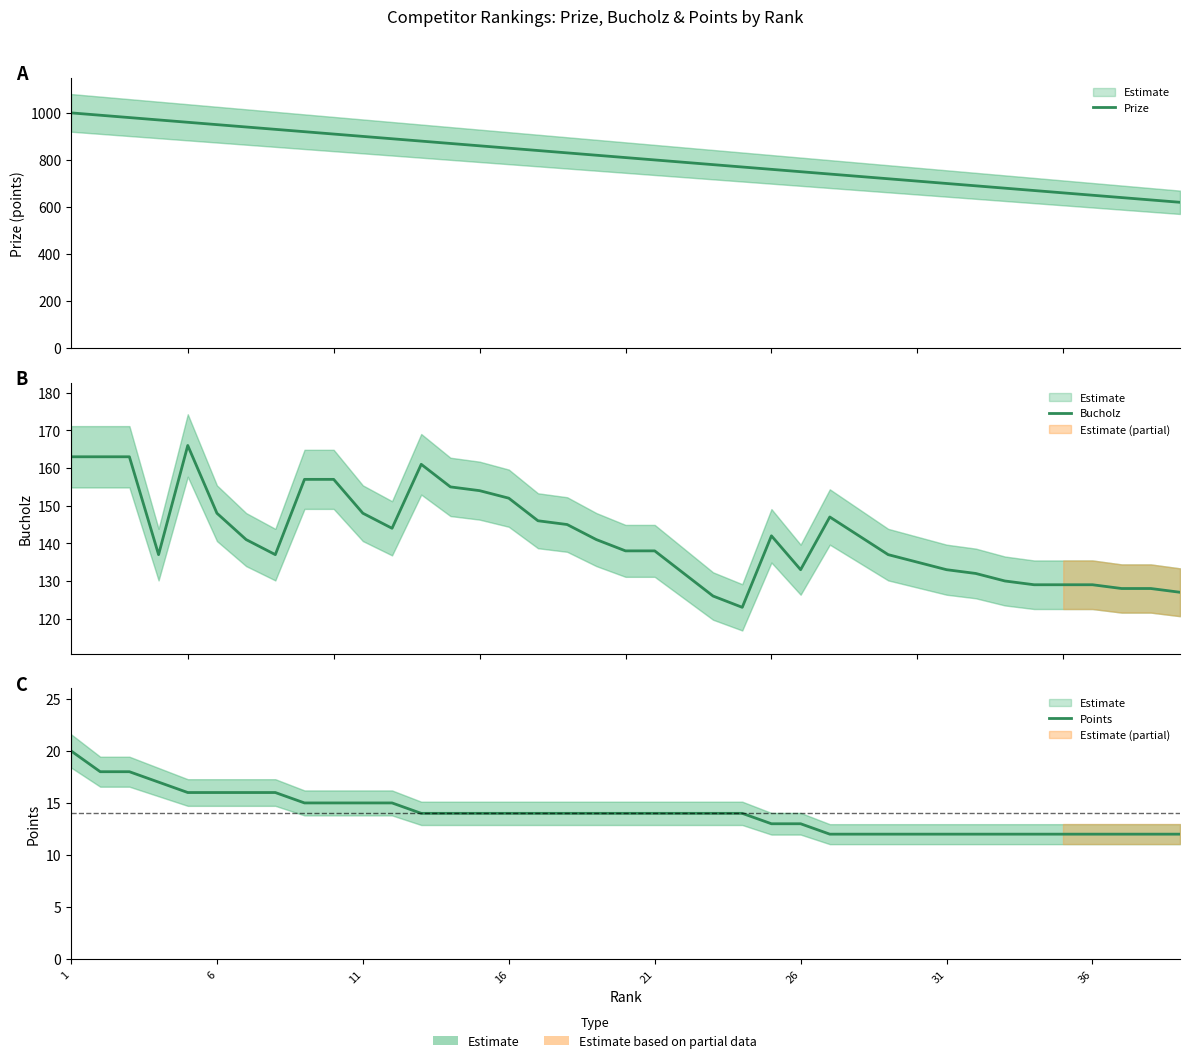

Reading left to right, list all the values displayed in this chart.

Prize: 1000	990	980	970	960	950	940	930	920	910	900	890	880	870	860	850	840	830	820	810	800	790	780	770	760	750	740	730	720	710	700	690	680	670	660	650	640	630	620
Bucholz: 163	163	163	137	166	148	141	137	157	157	148	144	161	155	154	152	146	145	141	138	138	132	126	123	142	133	147	142	137	135	133	132	130	129	129	129	128	128	127
Points: 20	18	18	17	16	16	16	16	15	15	15	15	14	14	14	14	14	14	14	14	14	14	14	14	13	13	12	12	12	12	12	12	12	12	12	12	12	12	12